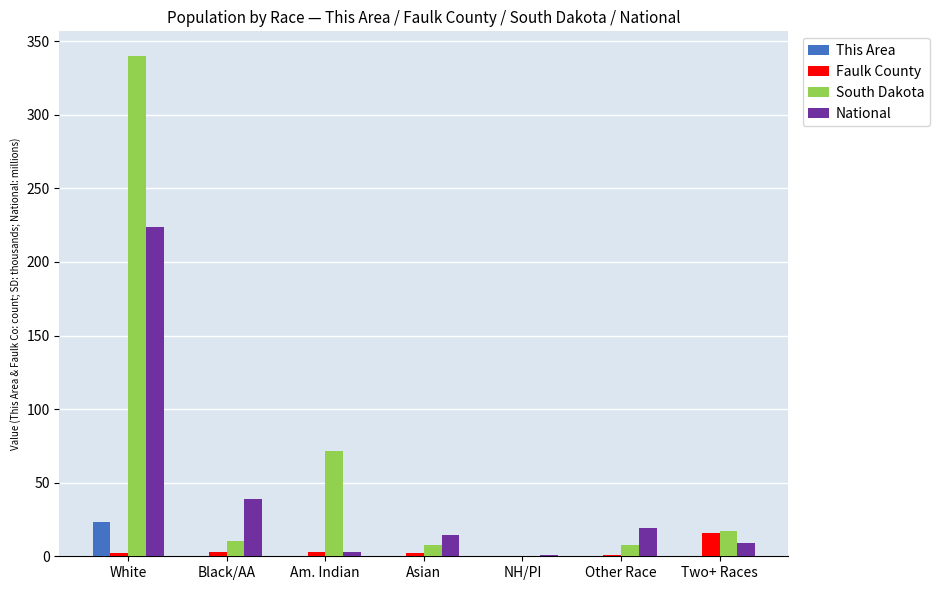

Is the value of This Area at Am. Indian greater than the value of Faulk County at Black/AA?

No